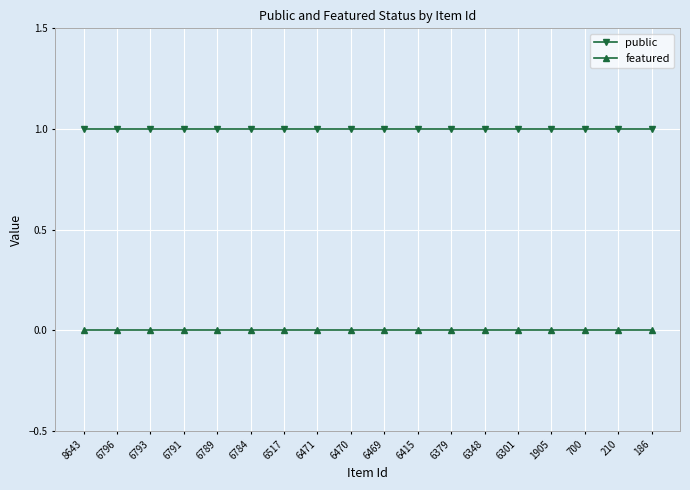

Reading left to right, transcribe all the data shown in this chart.

public: 1	1	1	1	1	1	1	1	1	1	1	1	1	1	1	1	1	1
featured: 0	0	0	0	0	0	0	0	0	0	0	0	0	0	0	0	0	0